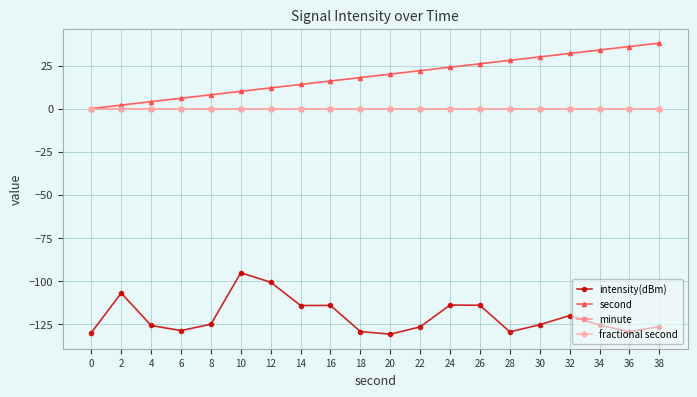

Does the chart have visible grid lines?

Yes